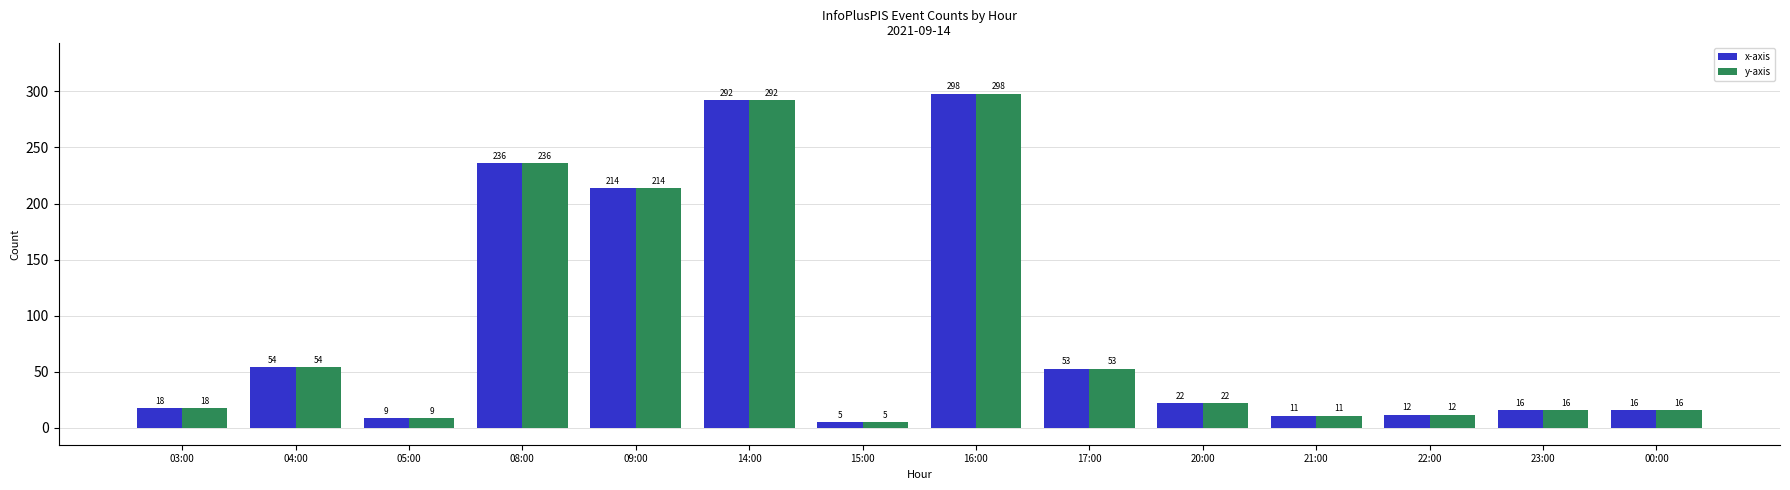

What position from the left is 08:00?

4